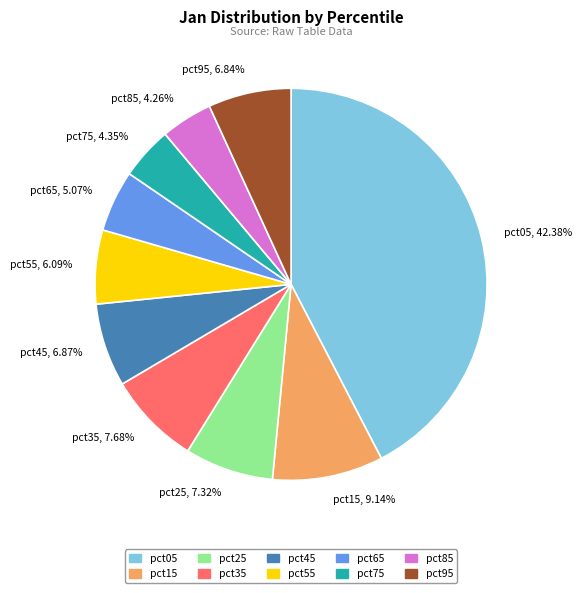

Does pct25, 7.32% account for over 50% of the chart?

No